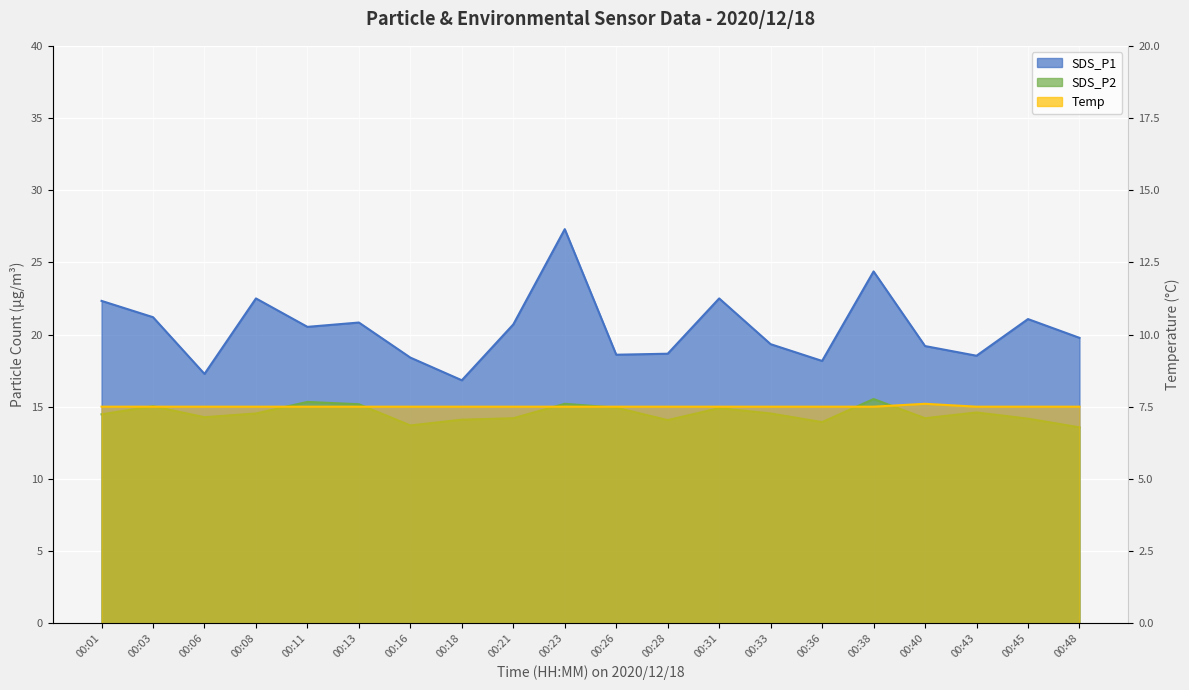

At 00:36, list the series in order from smallest to largest.

Temp, SDS_P2, SDS_P1